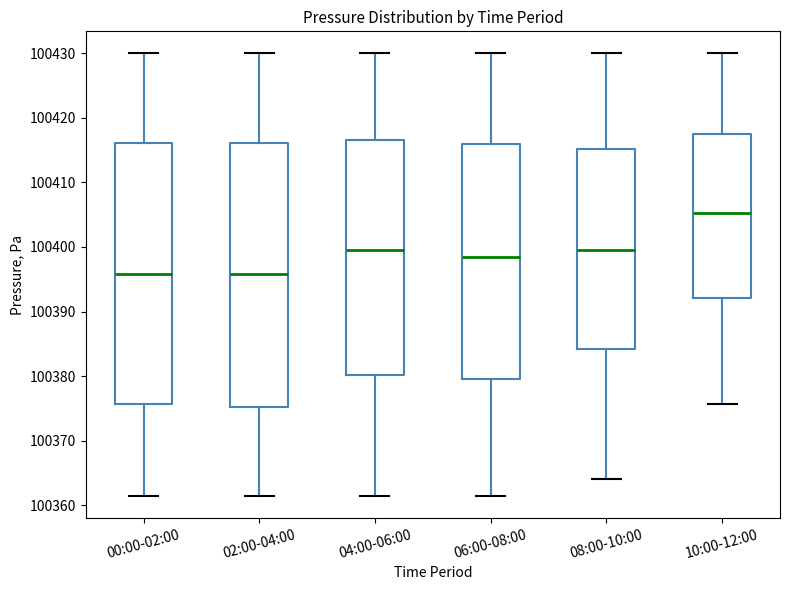

Where is the lower edge of the box for 10:00-12:00 on the y-axis? The values are not printed on the chart, so give them approximately, as read against the axis.

100392